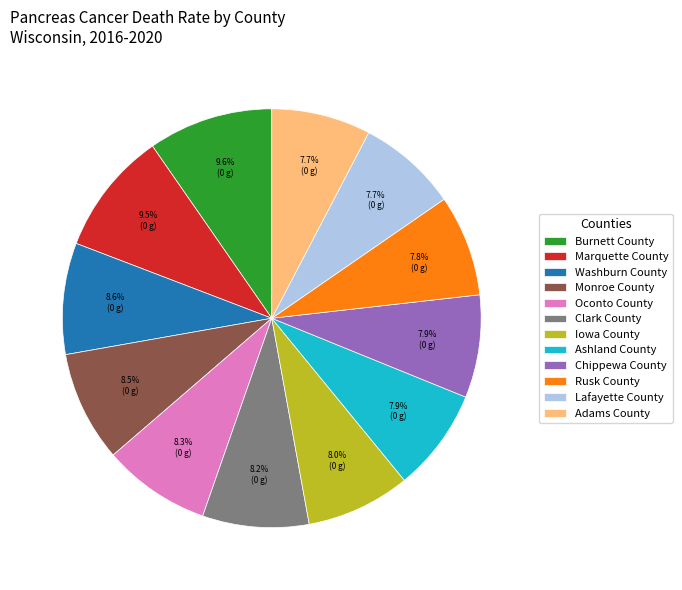

Is Lafayette County the majority of the pie?

No